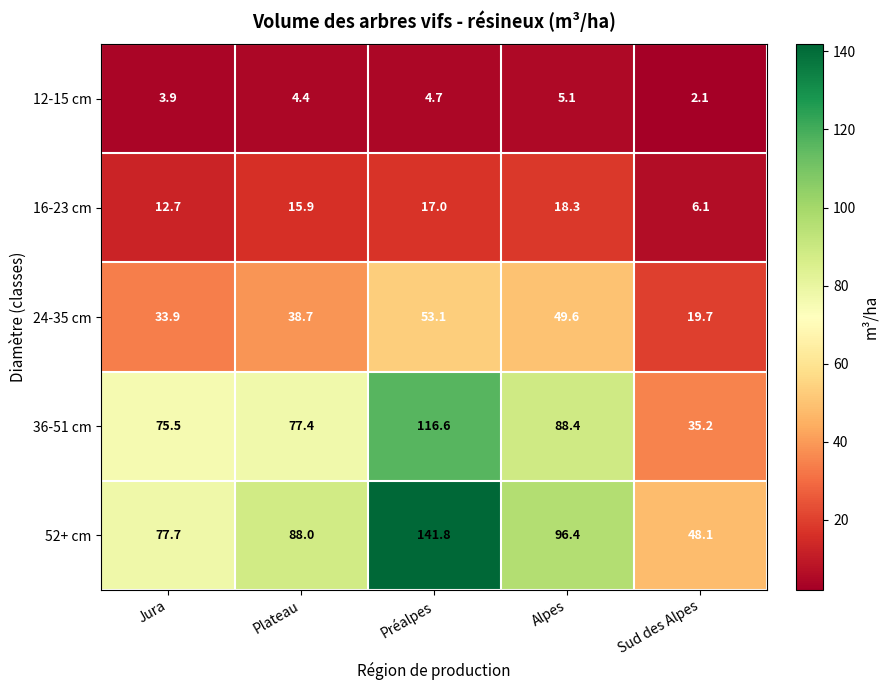

What is the sum of all 36-51 cm values?

393.1